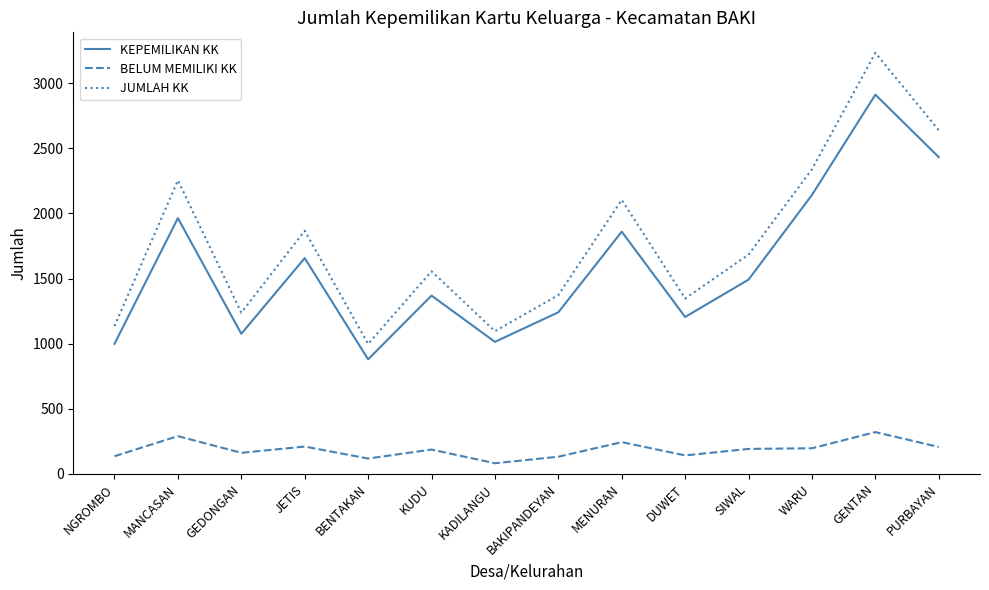

What are all the series names shown in the legend?

KEPEMILIKAN KK, BELUM MEMILIKI KK, JUMLAH KK